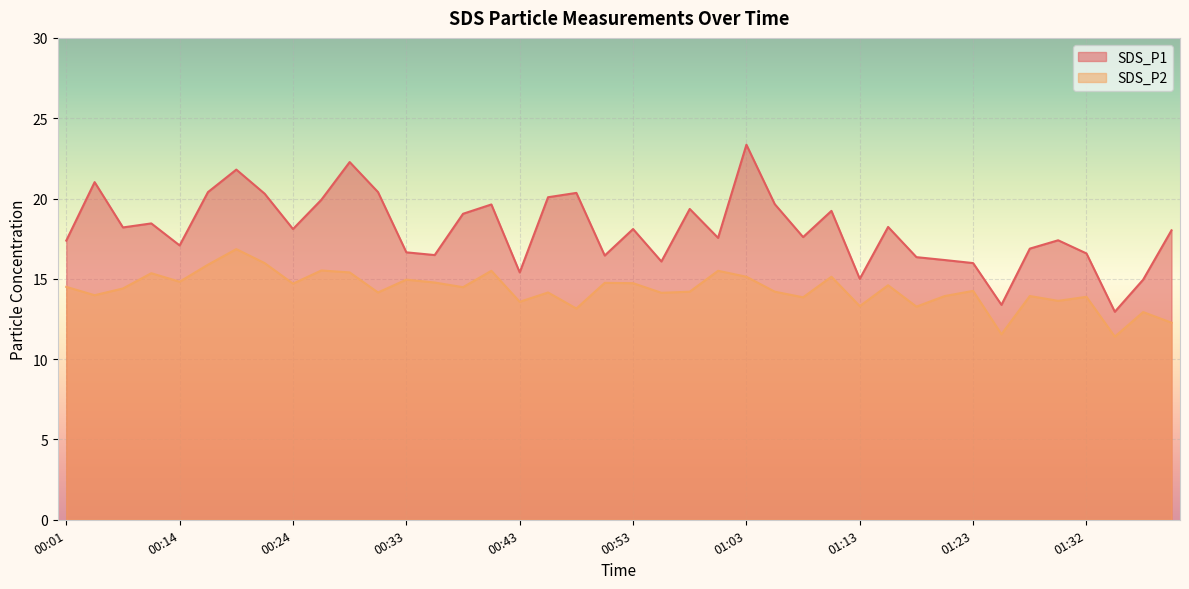

Which series changed the most between 00:58 and 01:00?

SDS_P1